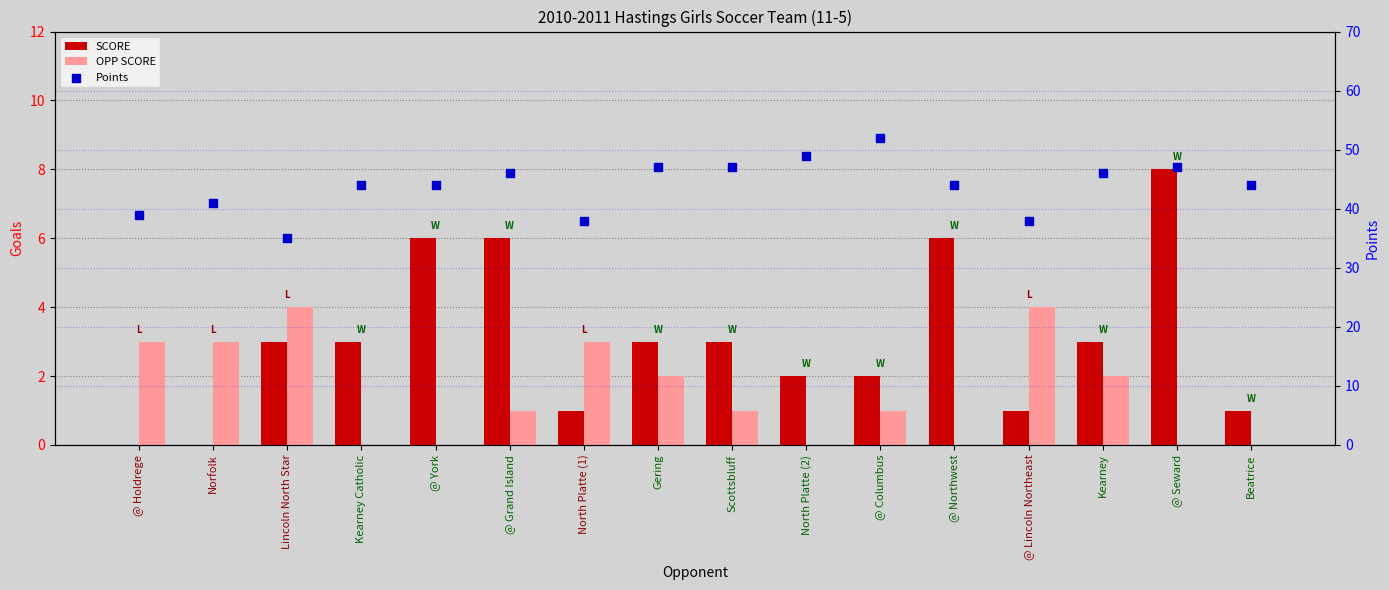

Is the value of Points at Scottsbluff greater than the value of OPP SCORE at Norfolk?

Yes